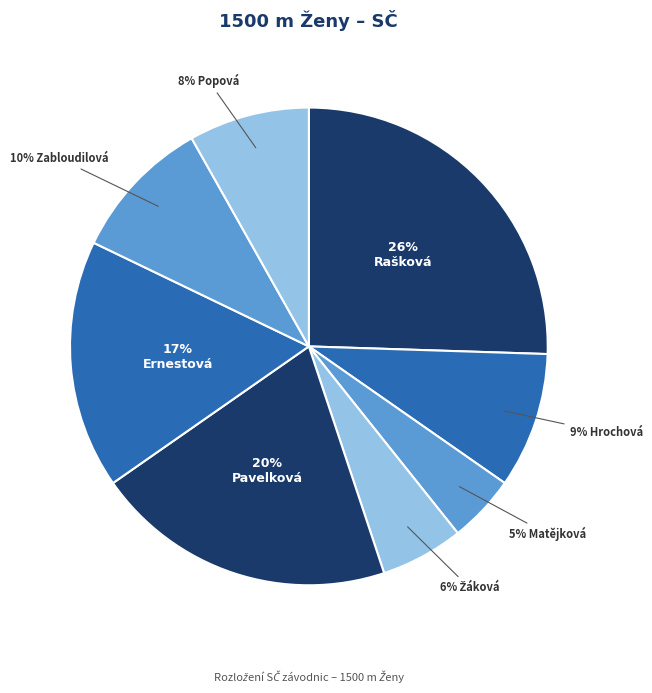

Rank the categories by value from lowest to highest.

Matějková Jana, Žáková Anita, Popová Michaela, Hrochová Tereza, Zabloudilová Eva, Ernestová Viktoria, Pavelková Hana, Rašková Iveta